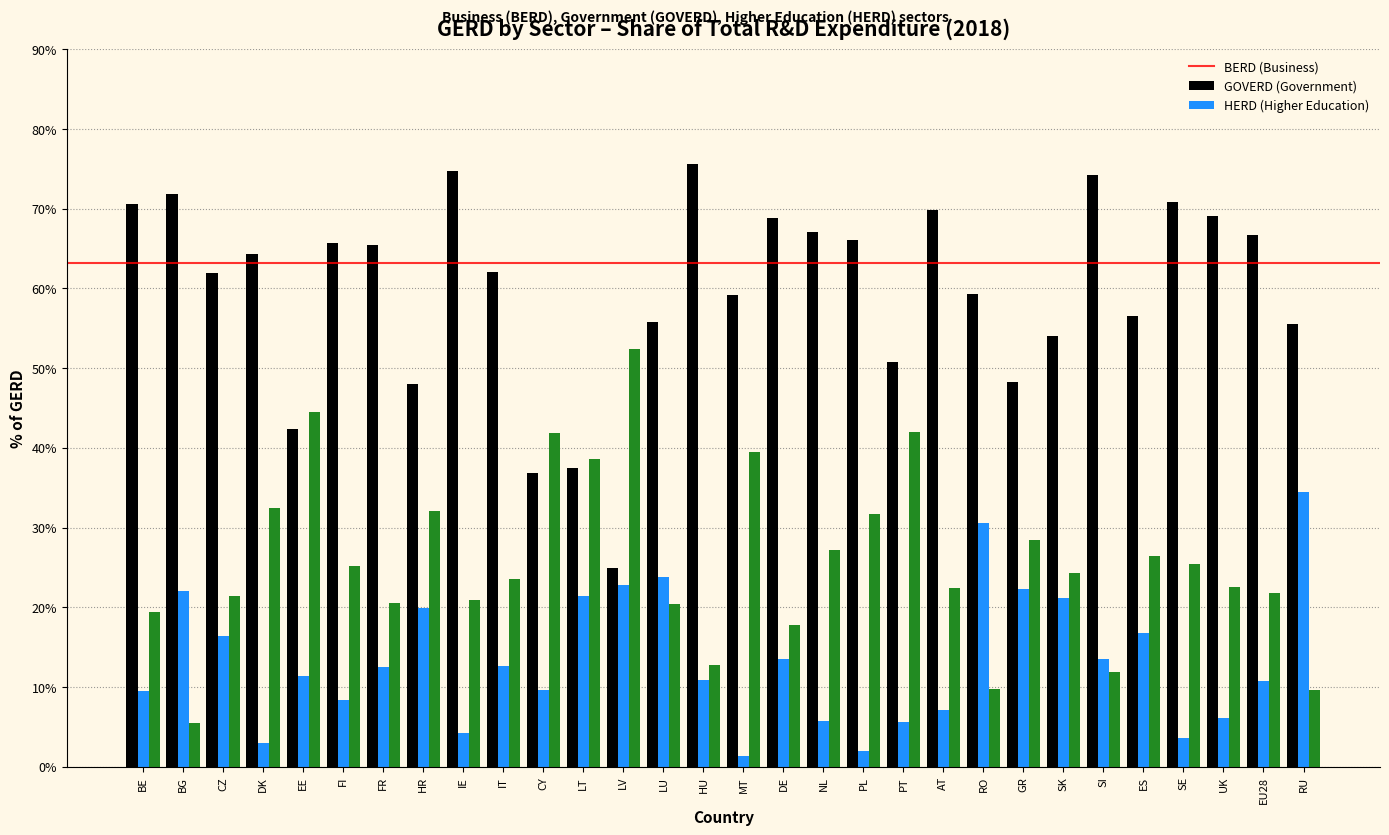

What is the highest value of the BERD (Business) series?

75.6